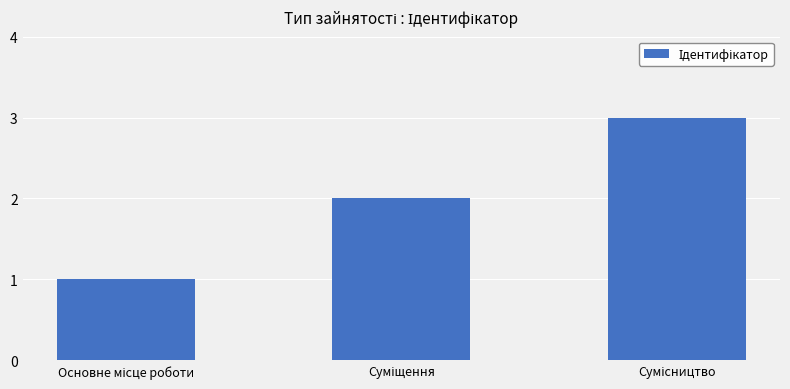

What is the greatest value displayed?

3